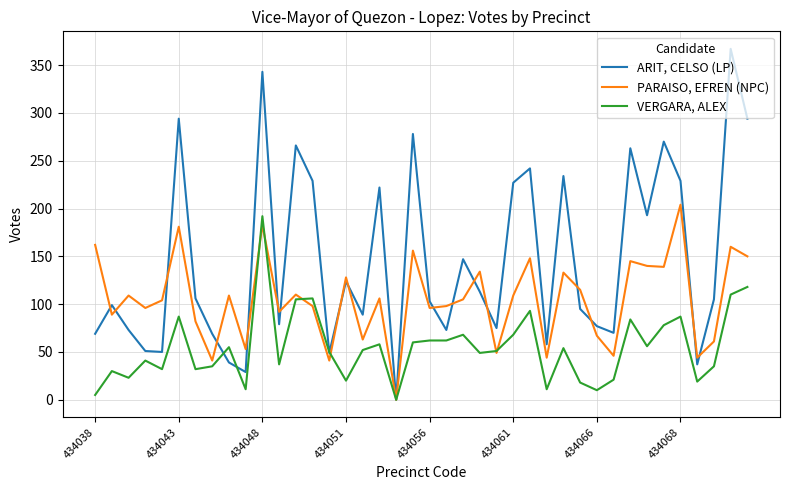

Rank the series by their maximum value, from lowest to highest.

VERGARA, ALEX, PARAISO, EFREN (NPC), ARIT, CELSO (LP)